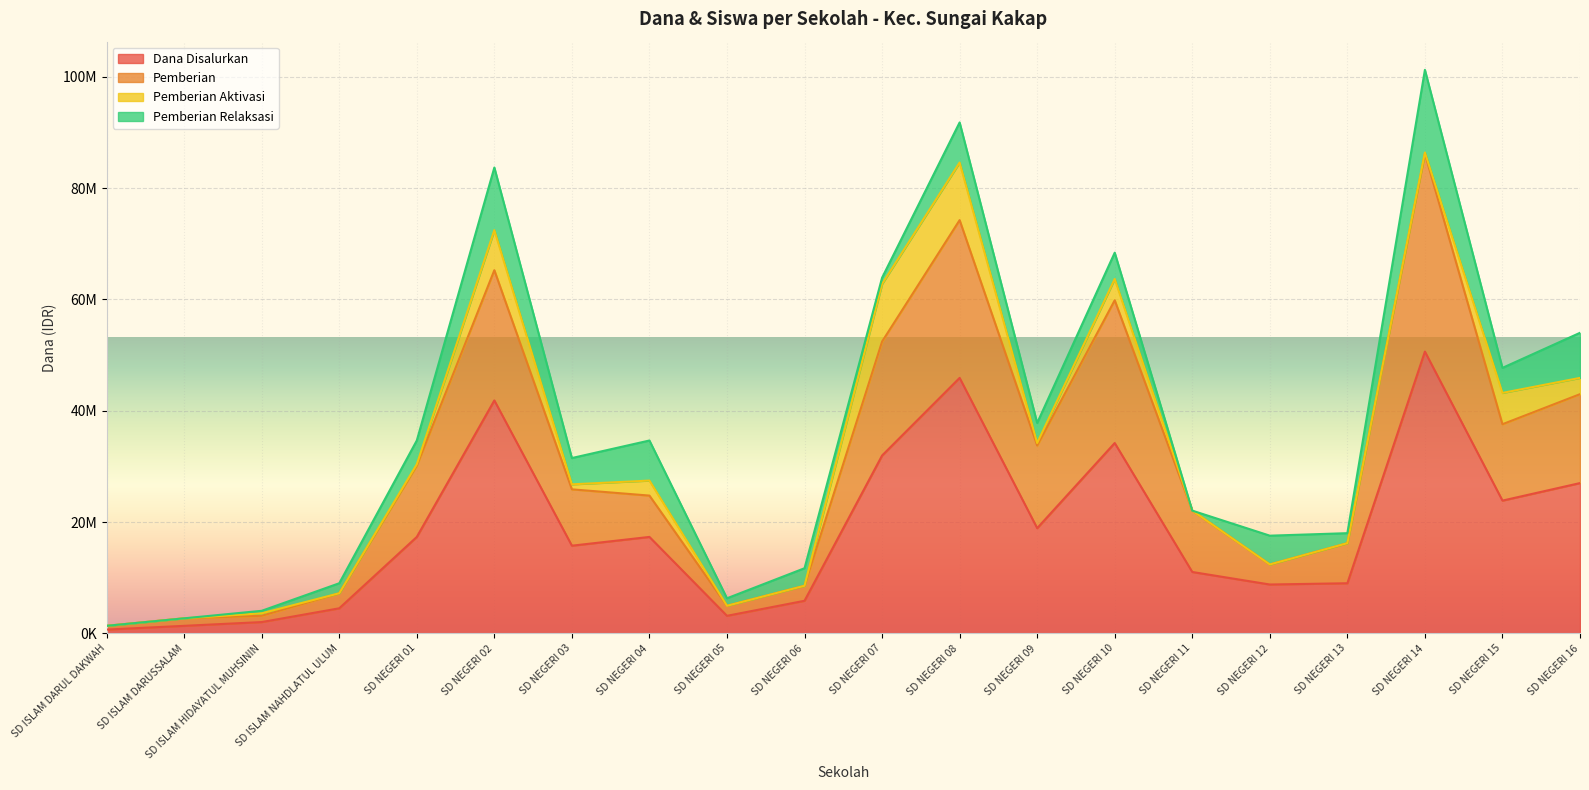

What are all the series names shown in the legend?

Dana Disalurkan, Pemberian, Pemberian Aktivasi, Pemberian Relaksasi